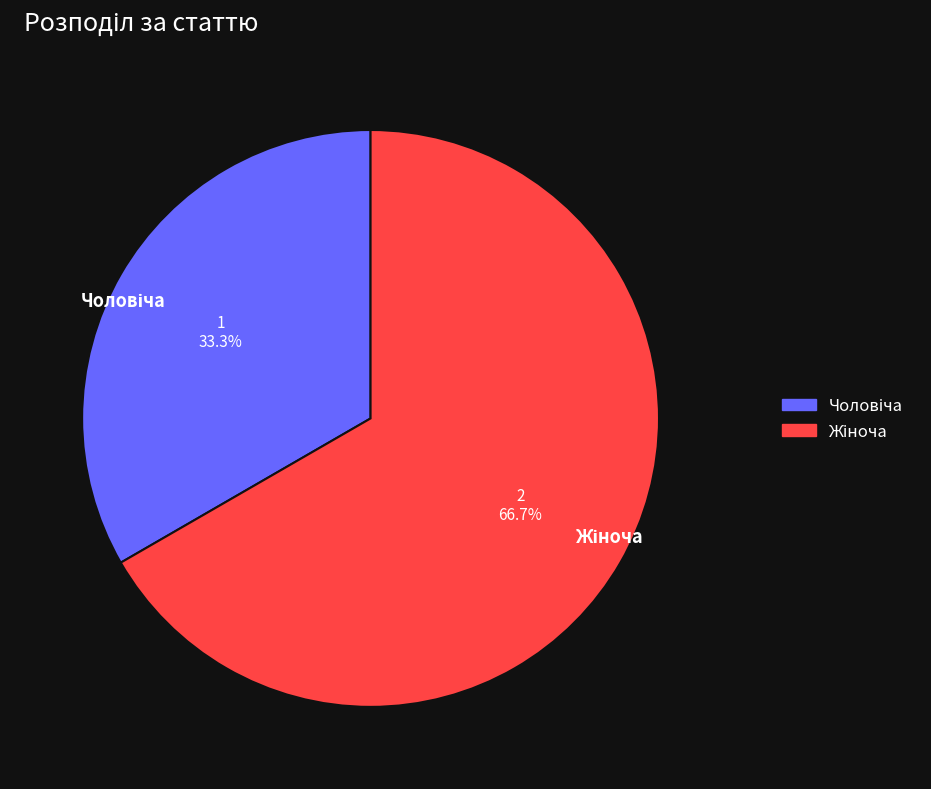

Does any single category account for the majority?

Yes